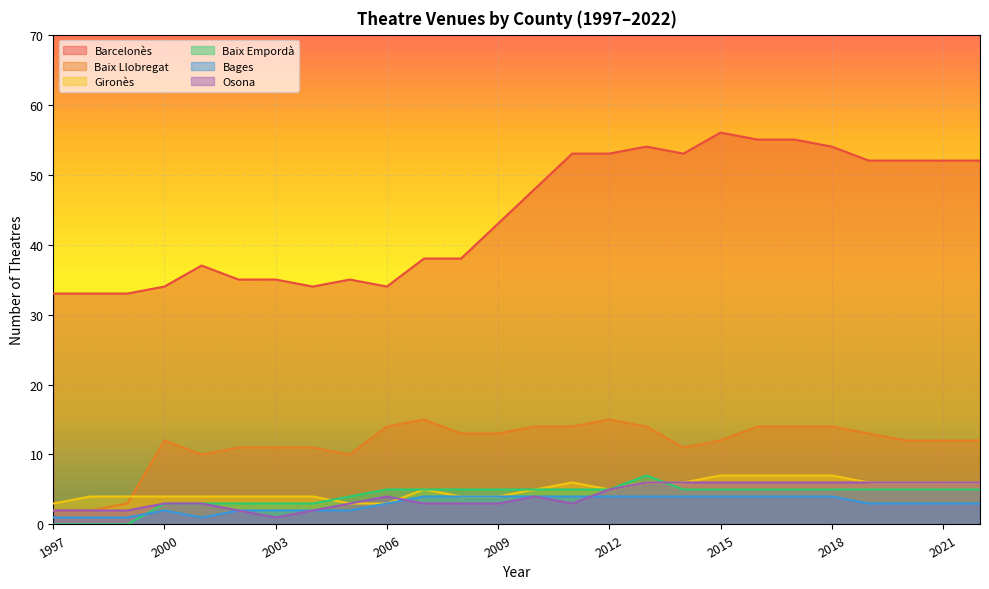

The value of Bages at 2016 is 1. True or false?

False